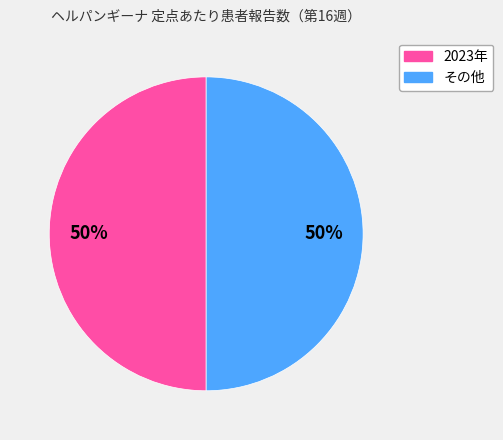

To the nearest percent, what is the average slice percentage?

50%